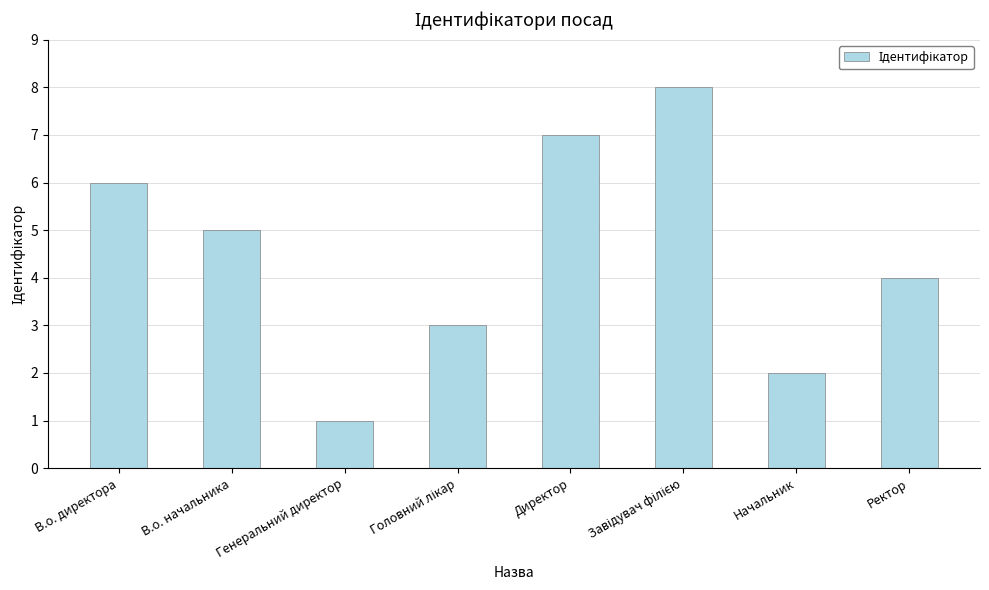

True or false: the data shows 2 at Генеральний директор.

False